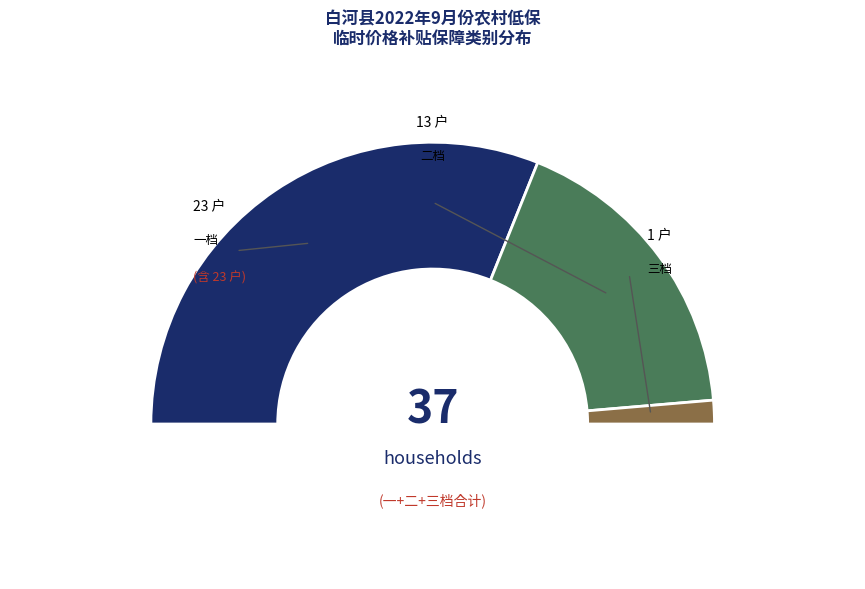

True or false: 三档 accounts for 13% of the total.

False